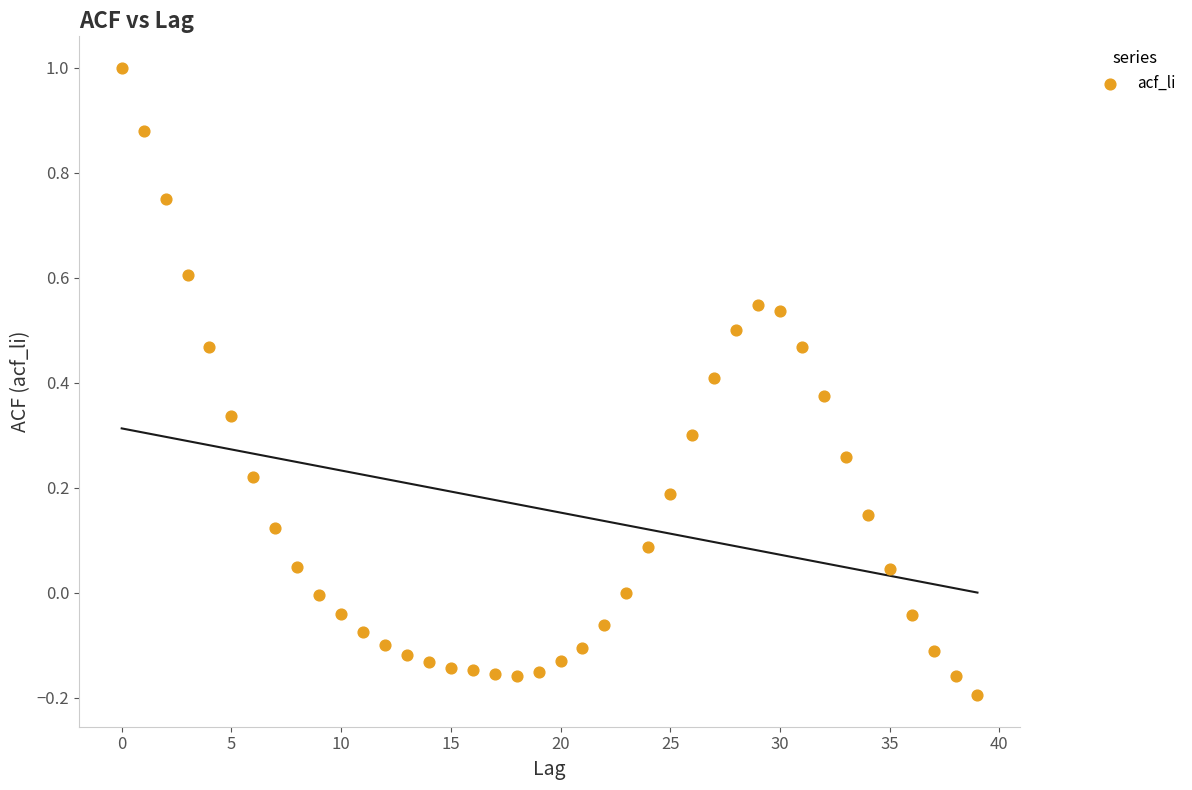

What is the range of Y values (max minus min)?

1.2